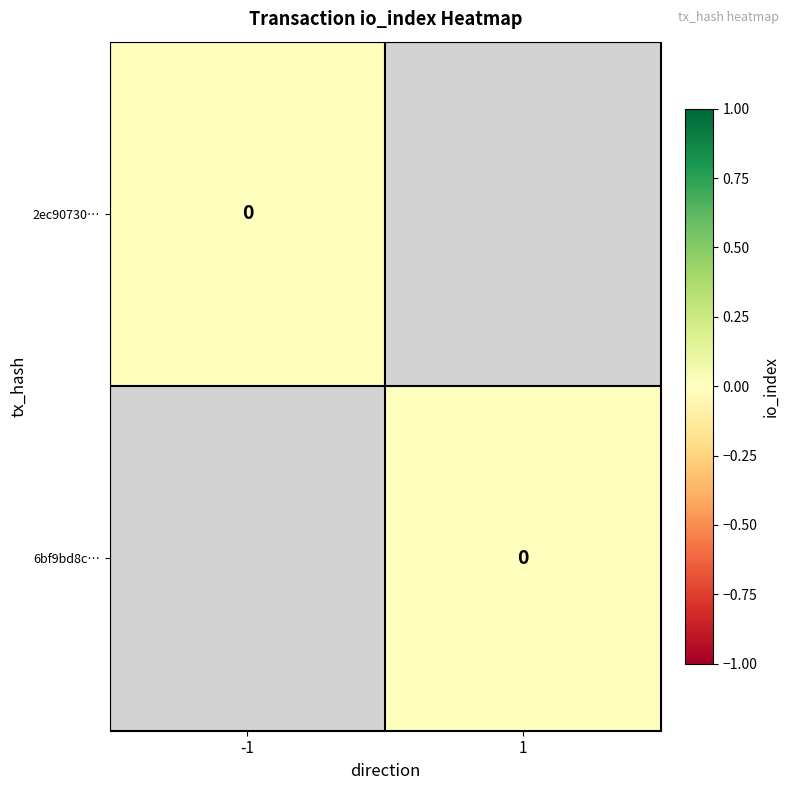

Which series changed the most between 0 and 1?

2ec90730a3d375c9db2a634a025e44ca24a5cc3